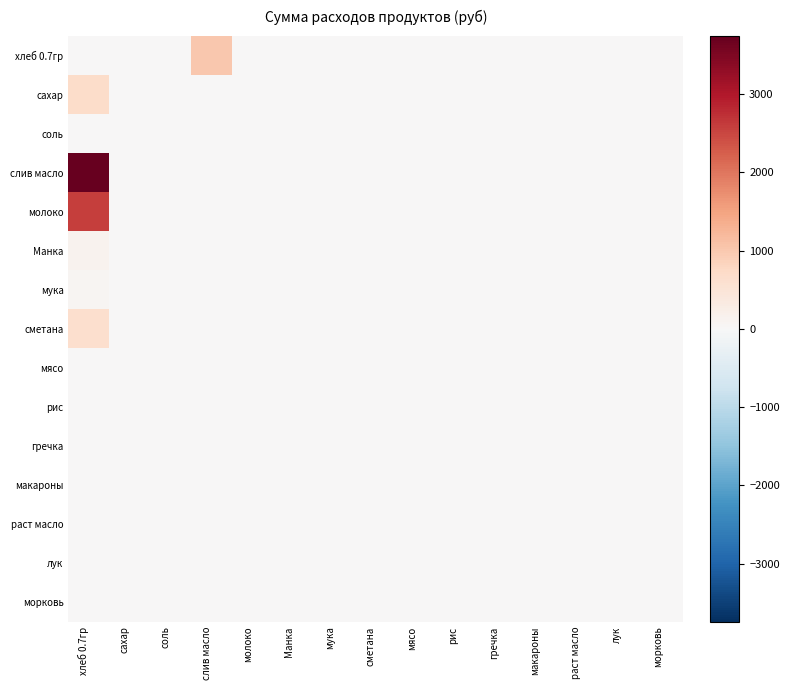

Which series has the largest total across all categories?

слив масло